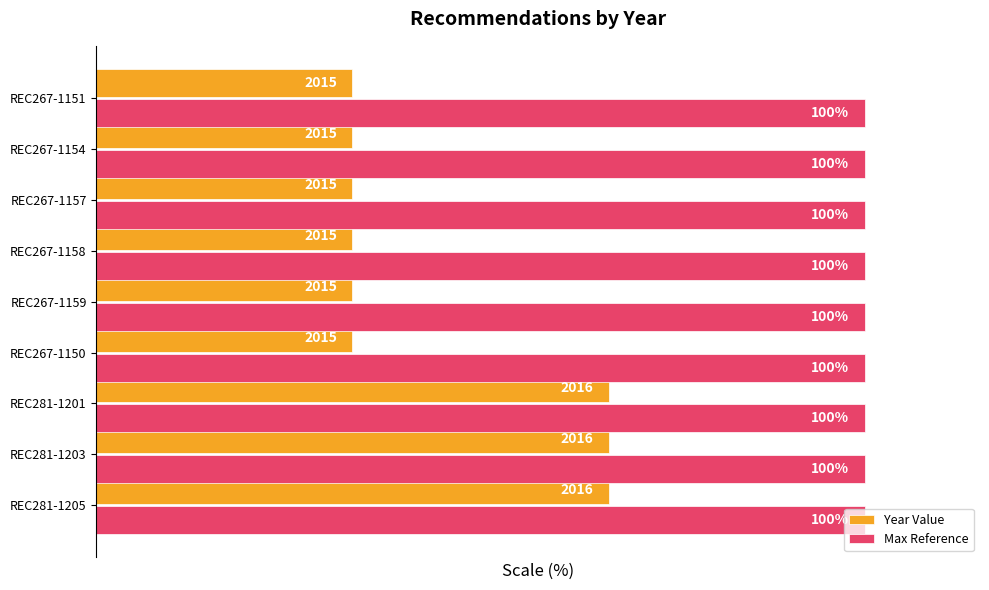

Which series has the largest total across all categories?

Max Reference